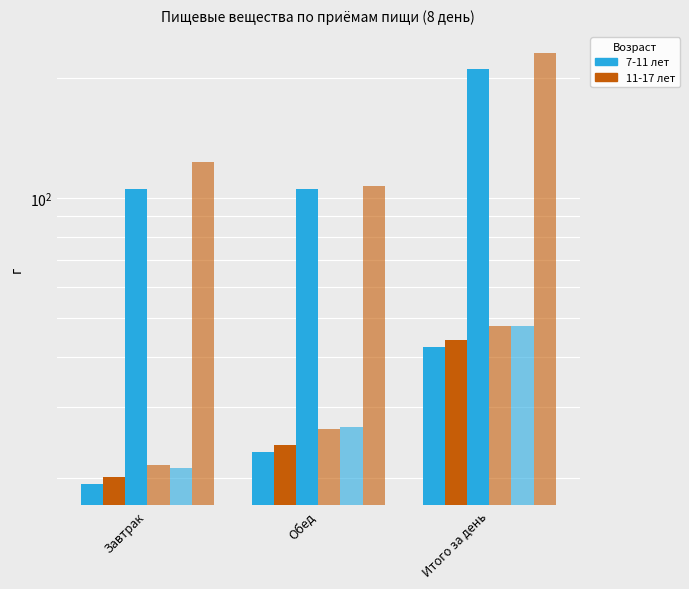

What is the total value across all series at Обед?

312.6